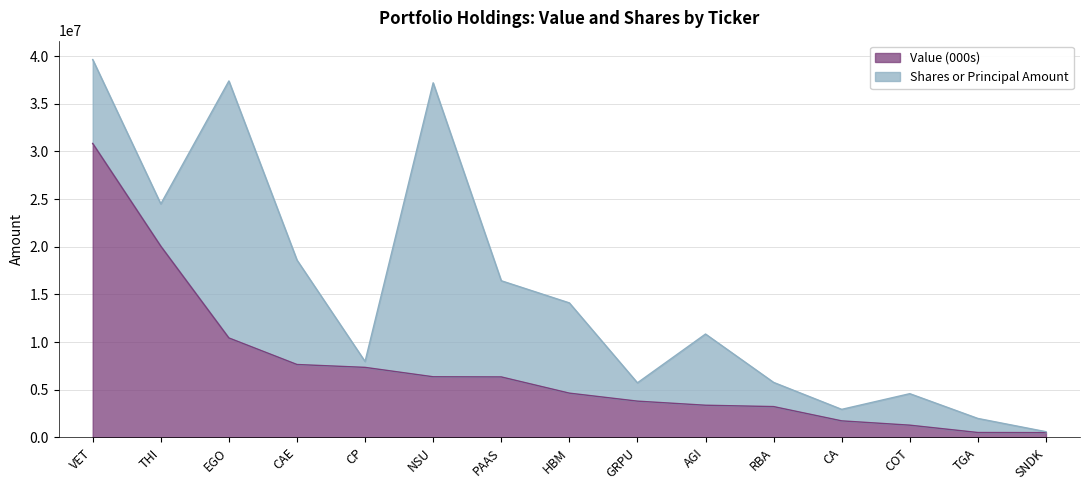

Read the value at NSU, to the nearest 10.

6360000